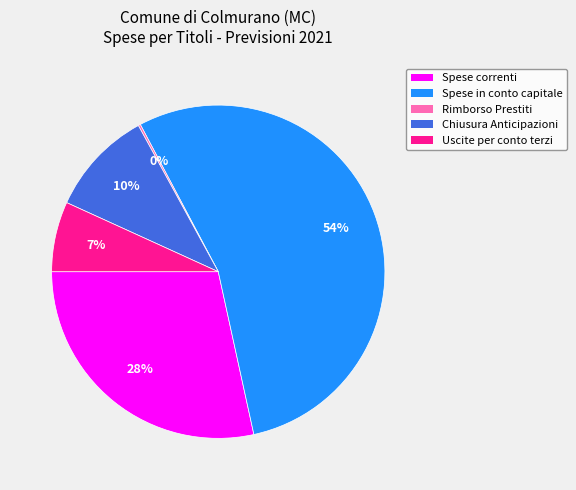

What is the ratio of the value at Chiusura Anticipazioni to the value at Spese correnti?

0.4